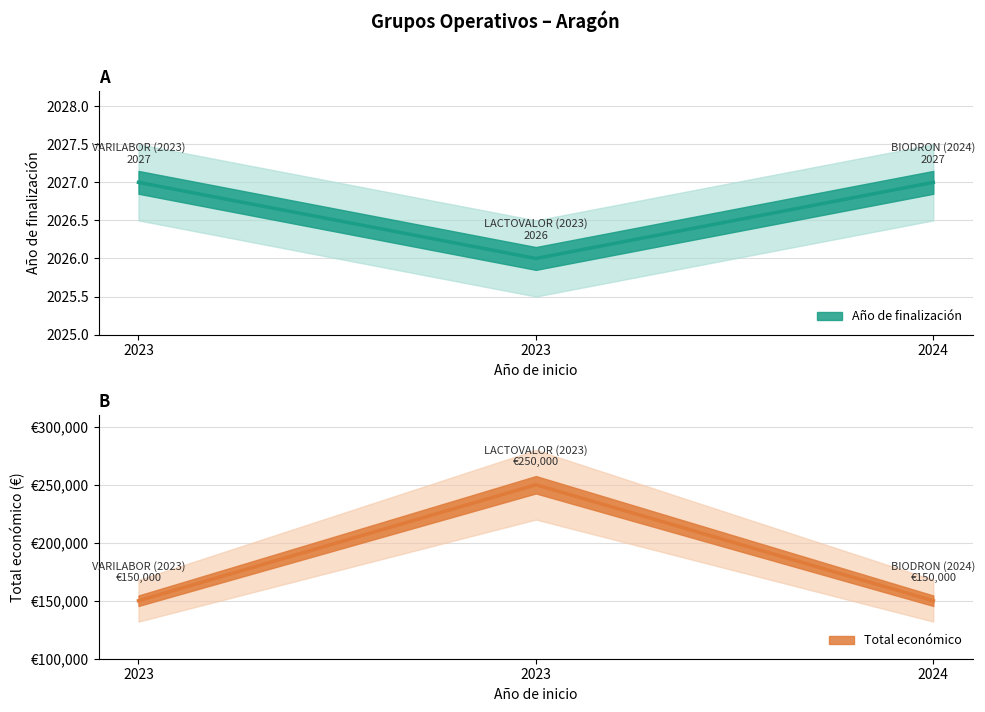

What is the average value of the Año de finalización series?

2027